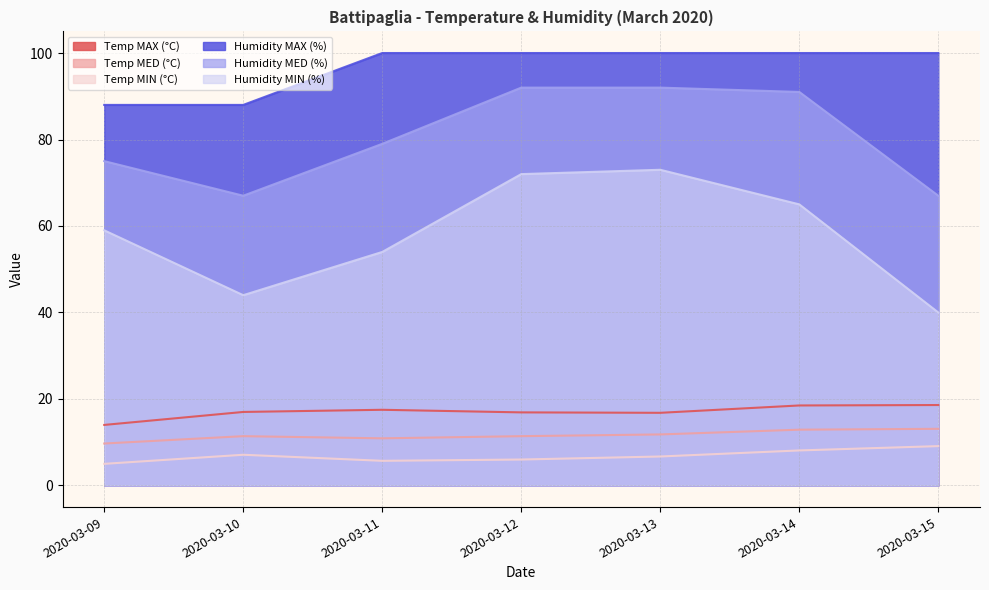

Rank the series by their maximum value, from lowest to highest.

Temp MIN (°C), Temp MED (°C), Temp MAX (°C), Humidity MIN (%), Humidity MED (%), Humidity MAX (%)